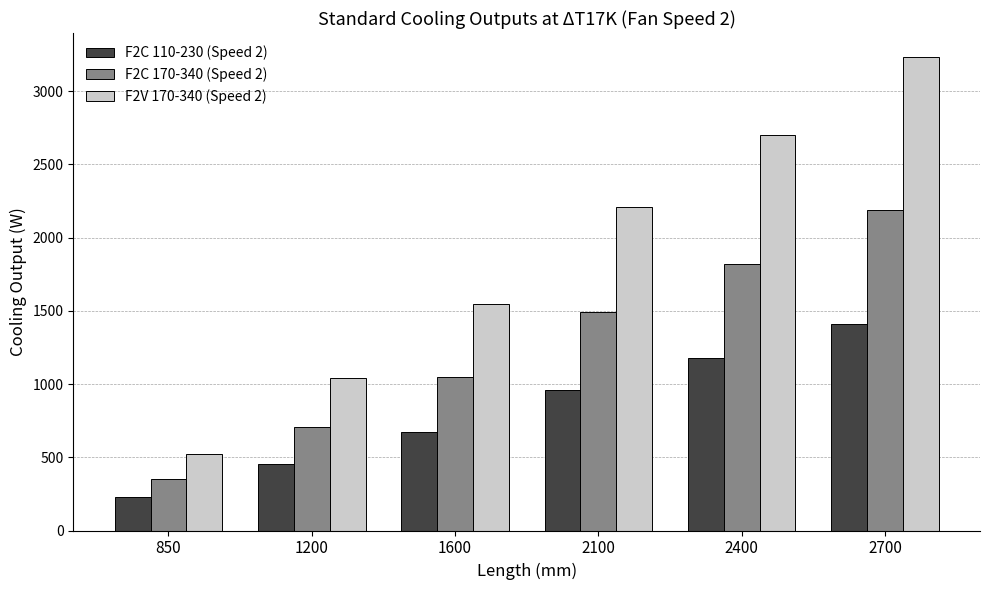

How many bars are there in total?

18